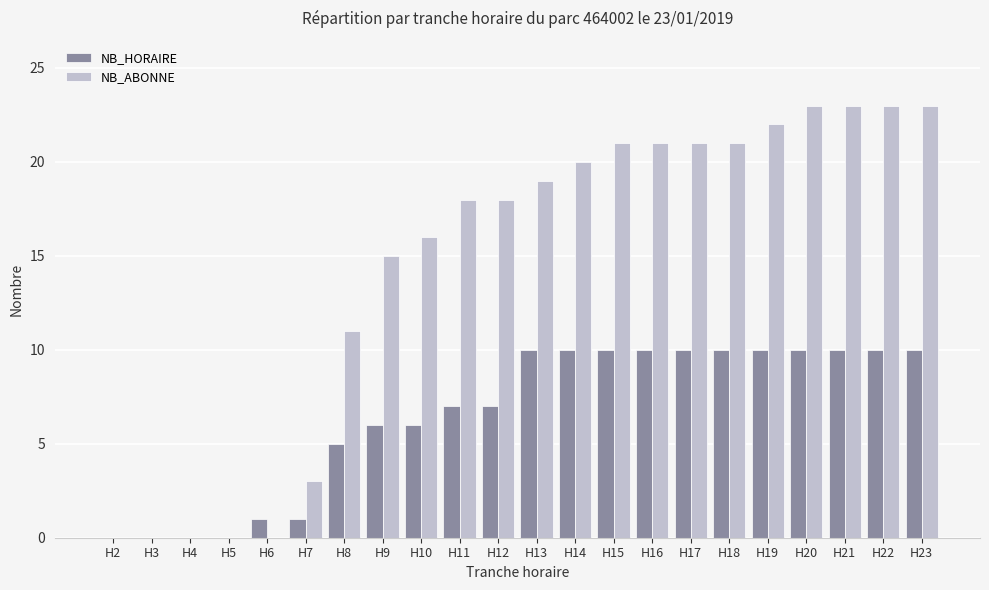

What is the sum of all NB_ABONNE values?

318